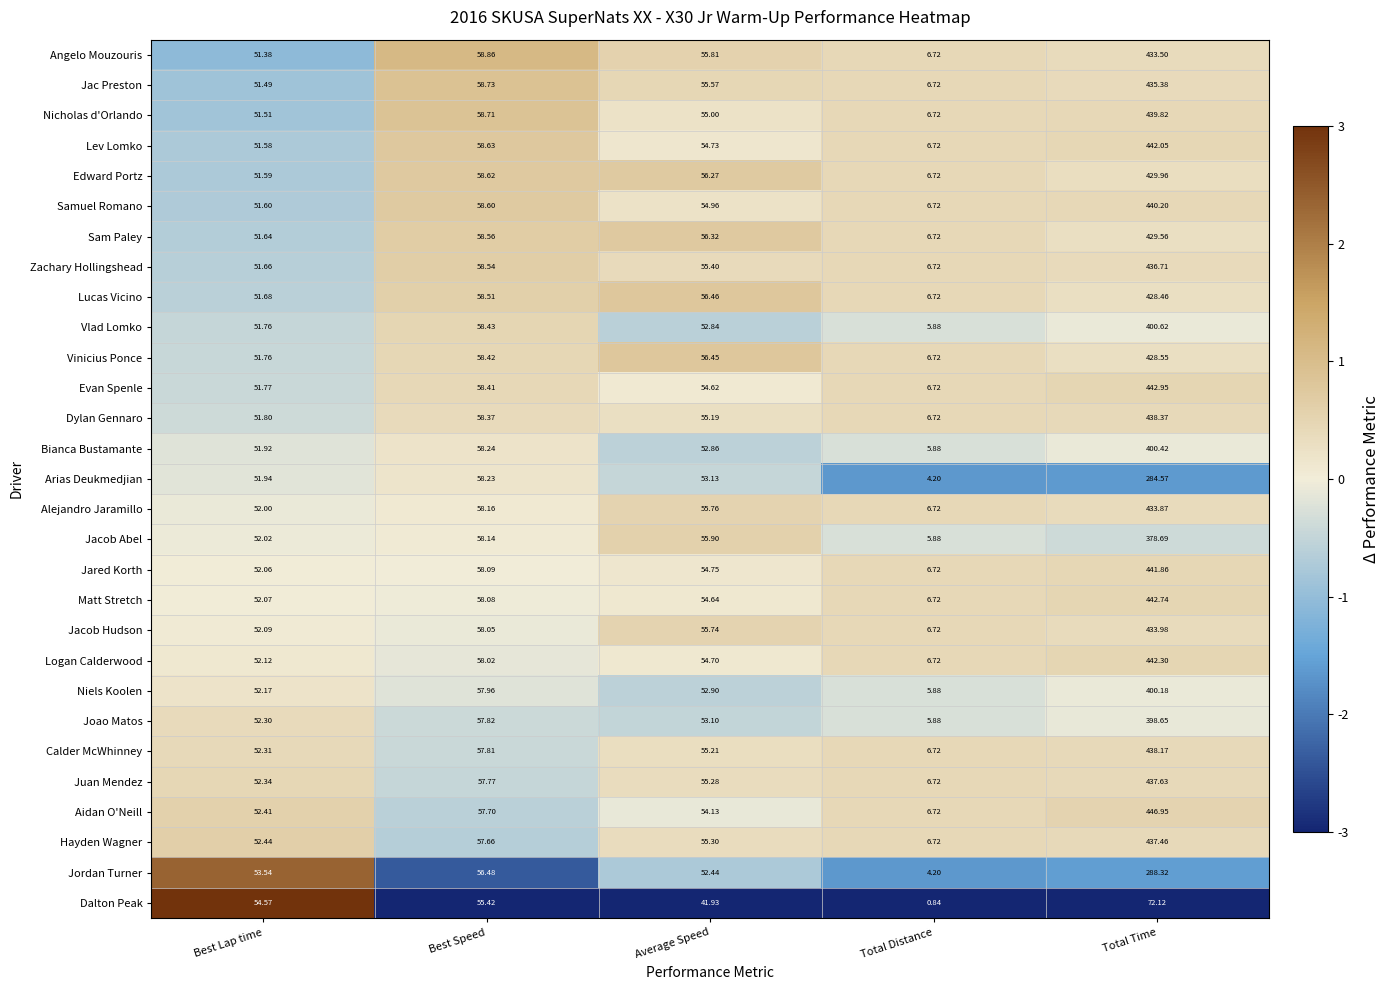

At which label does Lev Lomko first exceed 54?

Best Speed